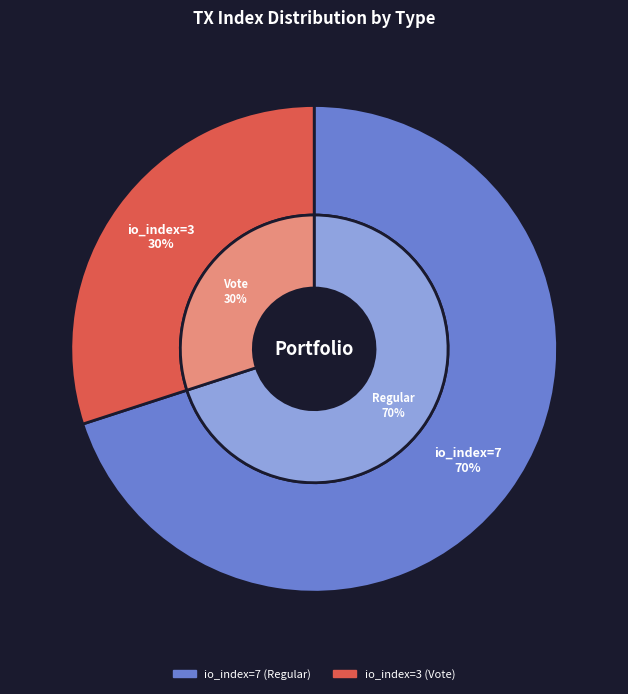

Does any single category account for the majority?

Yes